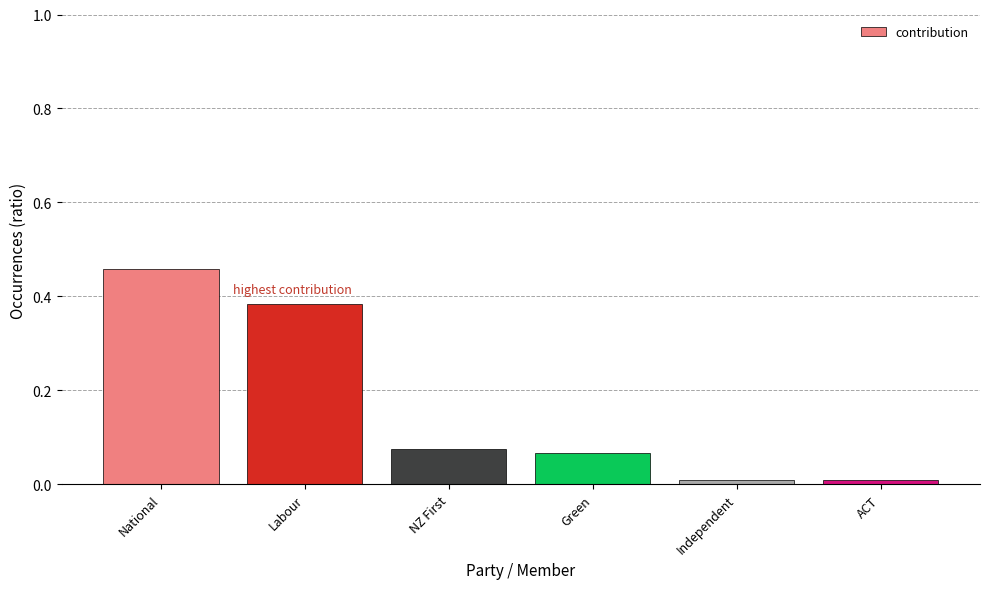

What is the sum of all values?

1.0